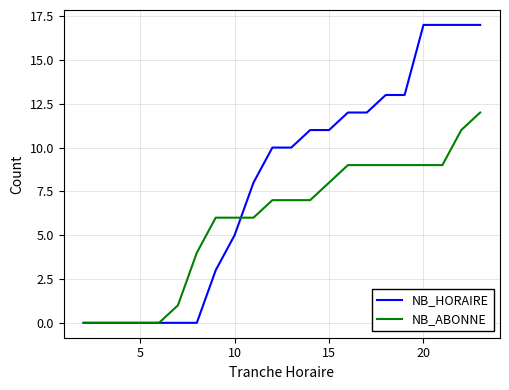

Which series has the largest total across all categories?

NB_HORAIRE